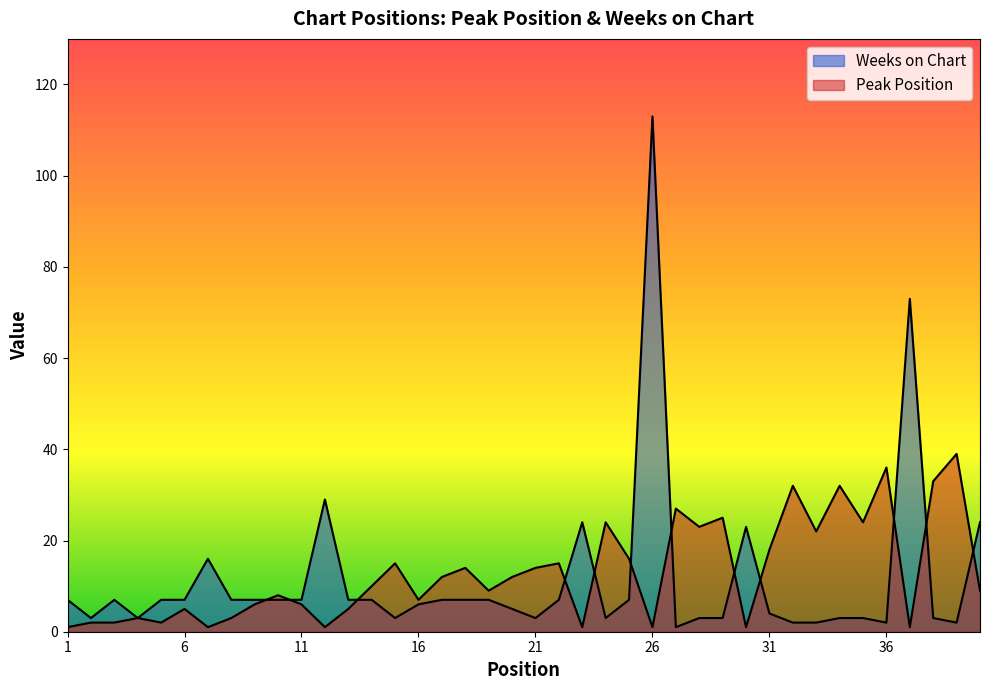

Between 14 and 22, which series saw the biggest shift?

Peak Position